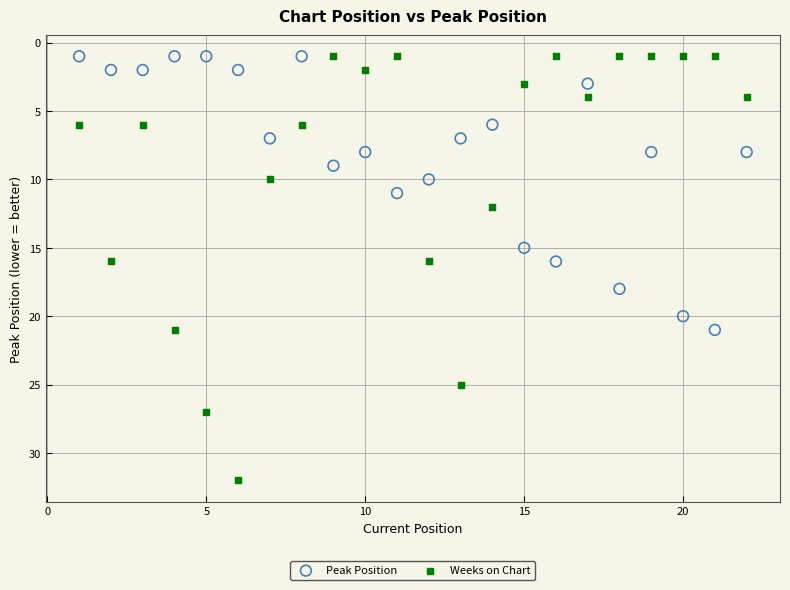

Which series contains the highest Y value?

Weeks on Chart